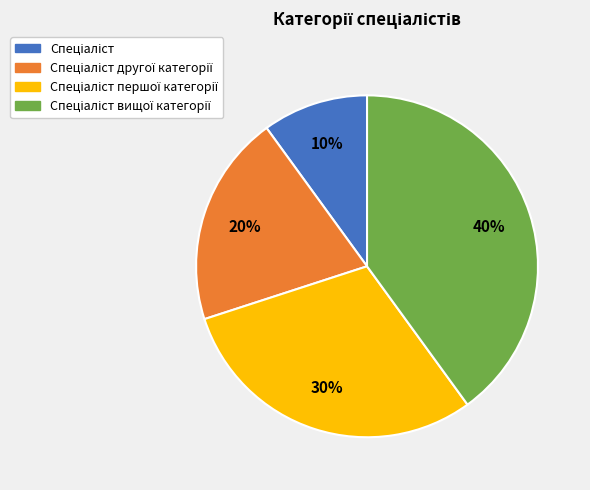

Count the number of slices in the pie.

4